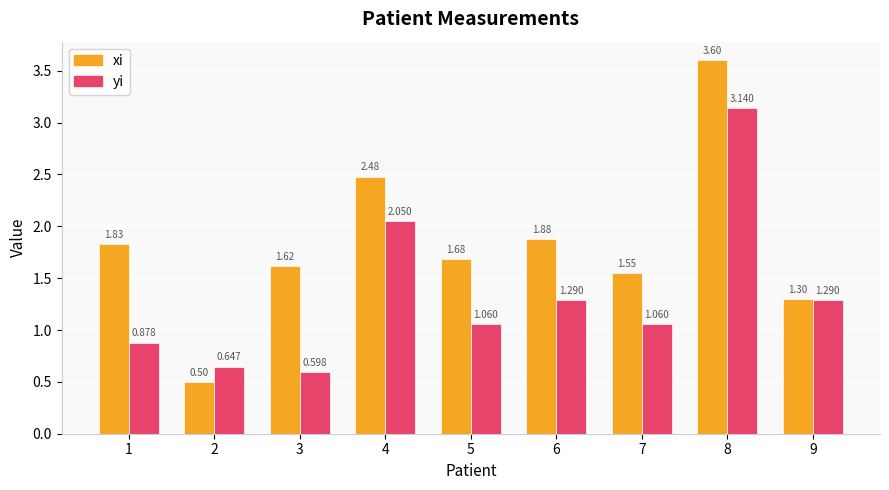

What is the greatest value displayed?

3.6